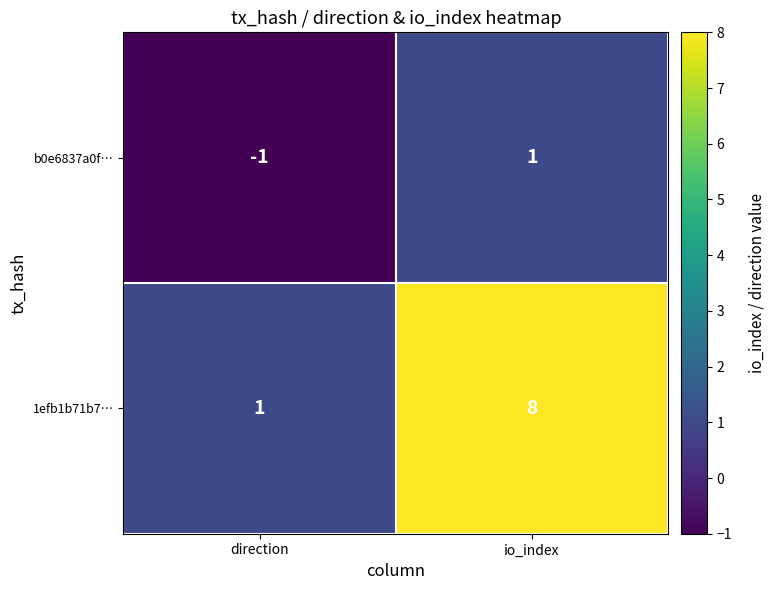

True or false: 1efb1b71b7… has a value of 11 at io_index.

False